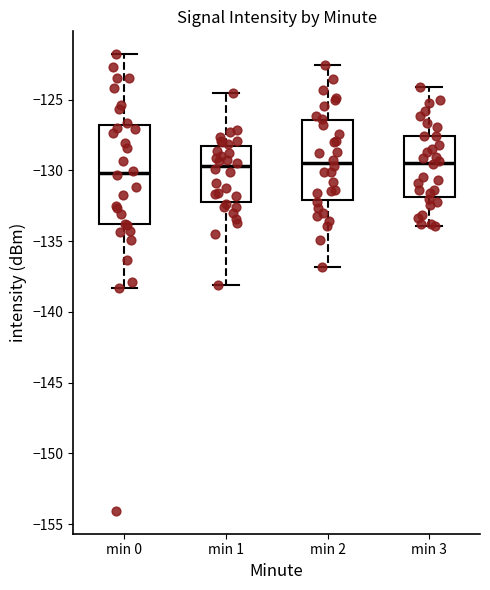

Where is the upper edge of the box for min 0 on the y-axis? The values are not printed on the chart, so give them approximately, as read against the axis.

-127.0